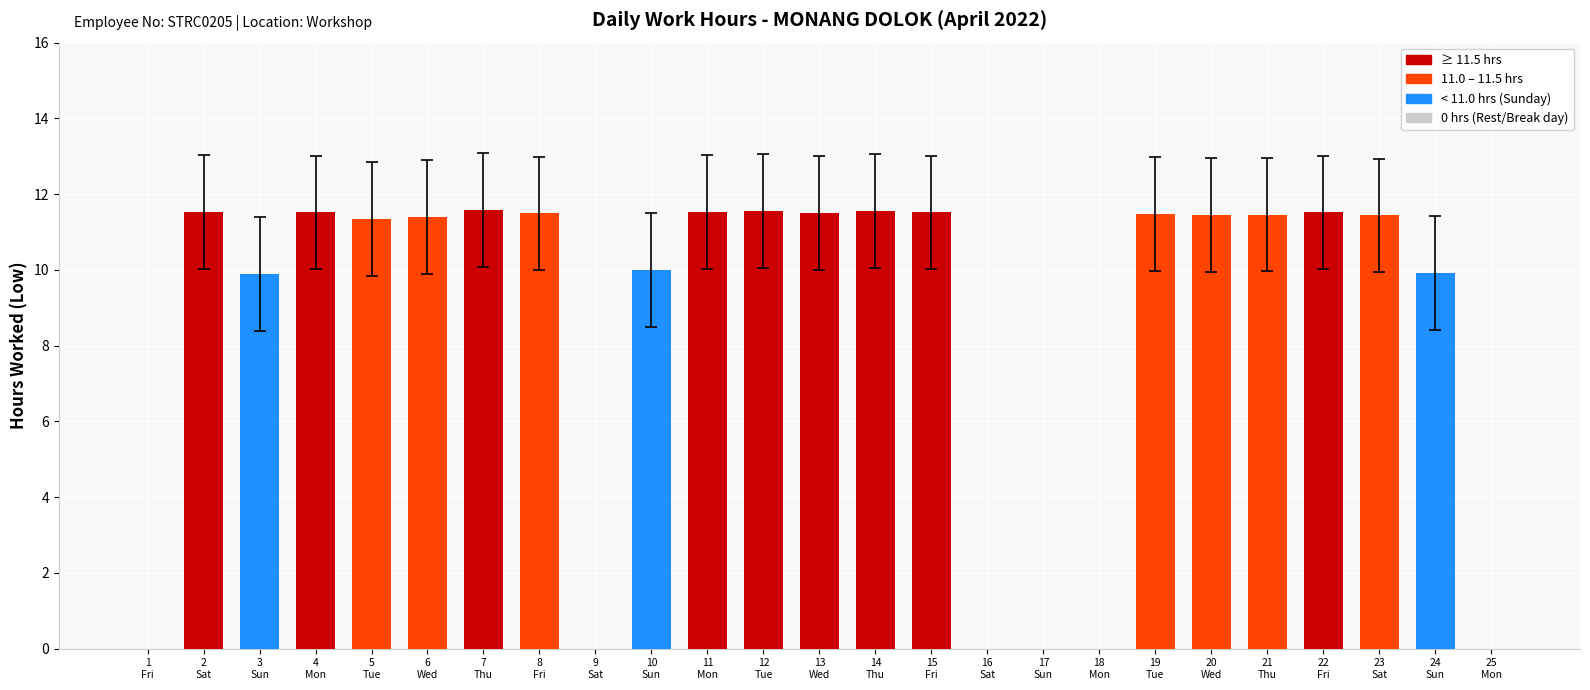

The value at 13
Wed is 11.5. True or false?

True